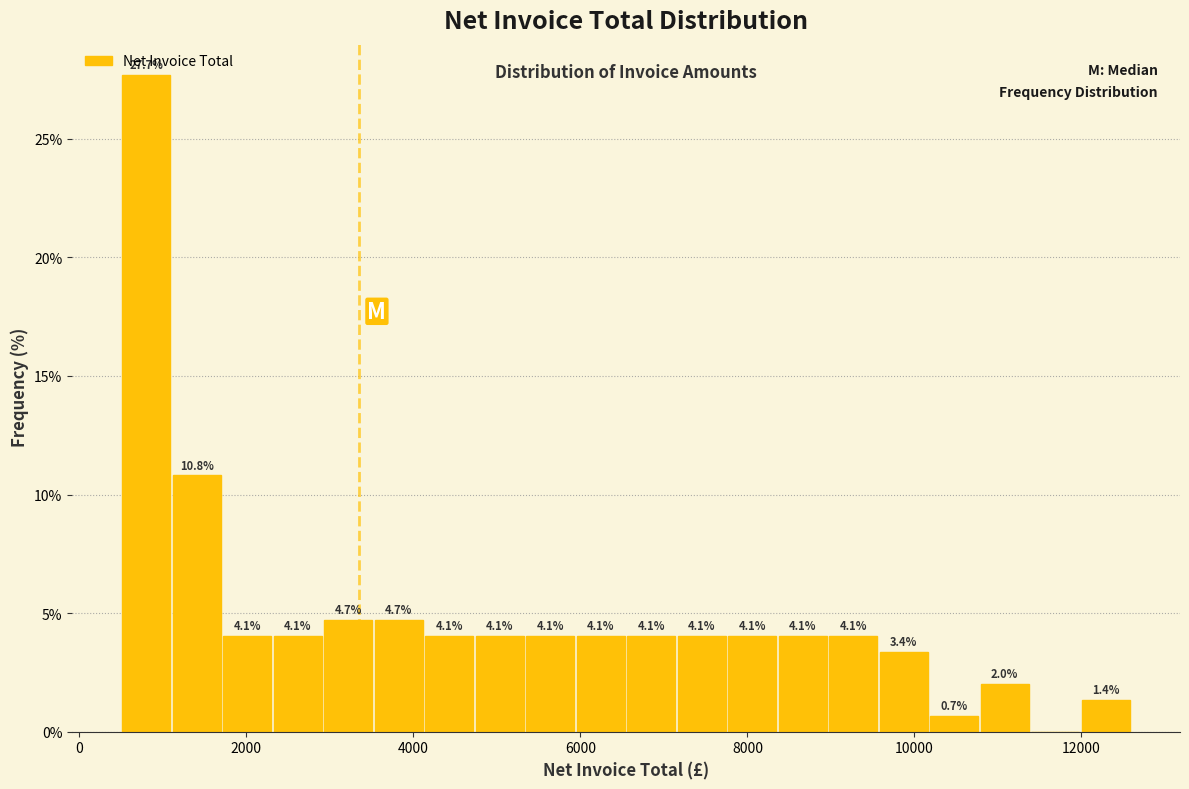

Around what value on the x-axis is the tallest bar? Give the approximate position of its centre, as read against the axis.

800